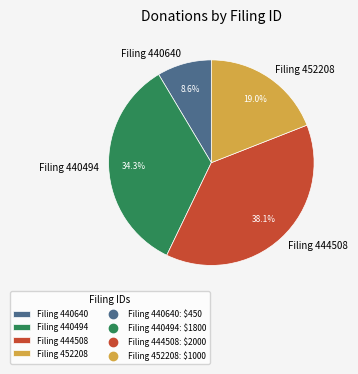

Is Filing 440494 the majority of the pie?

No